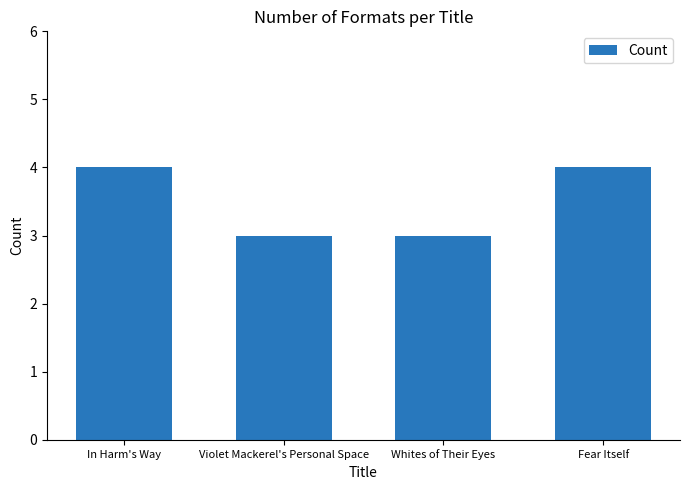

True or false: the data shows 6 at Fear Itself.

False